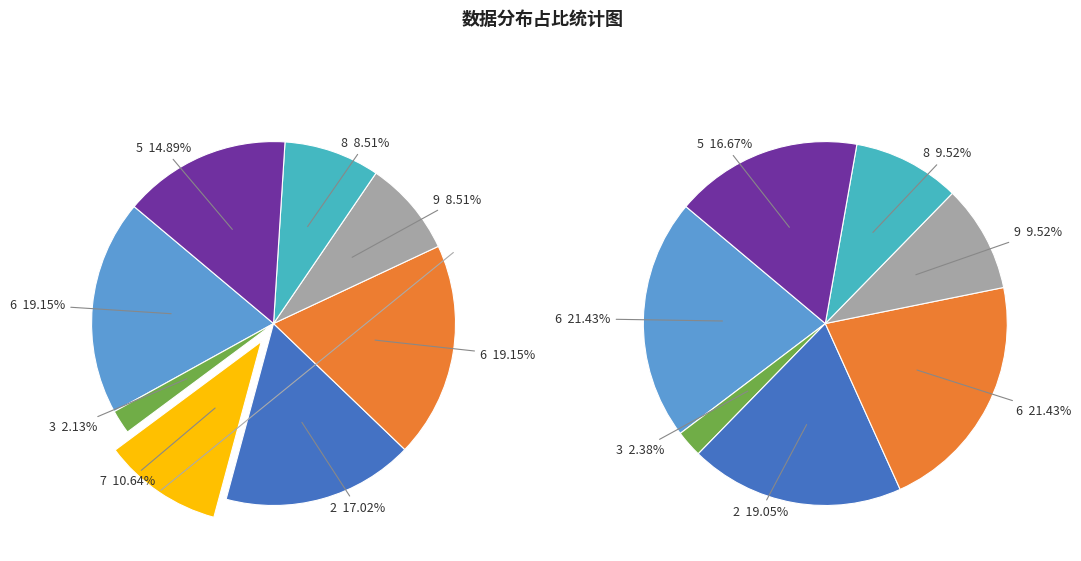

Combined, do 9 and 8 account for over 50%?

No